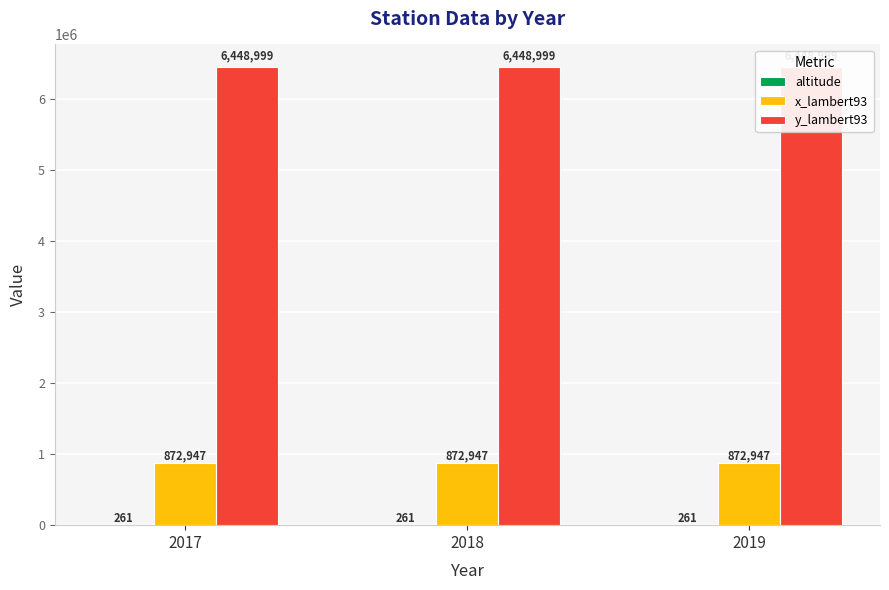

Which series has the largest total across all categories?

y_lambert93